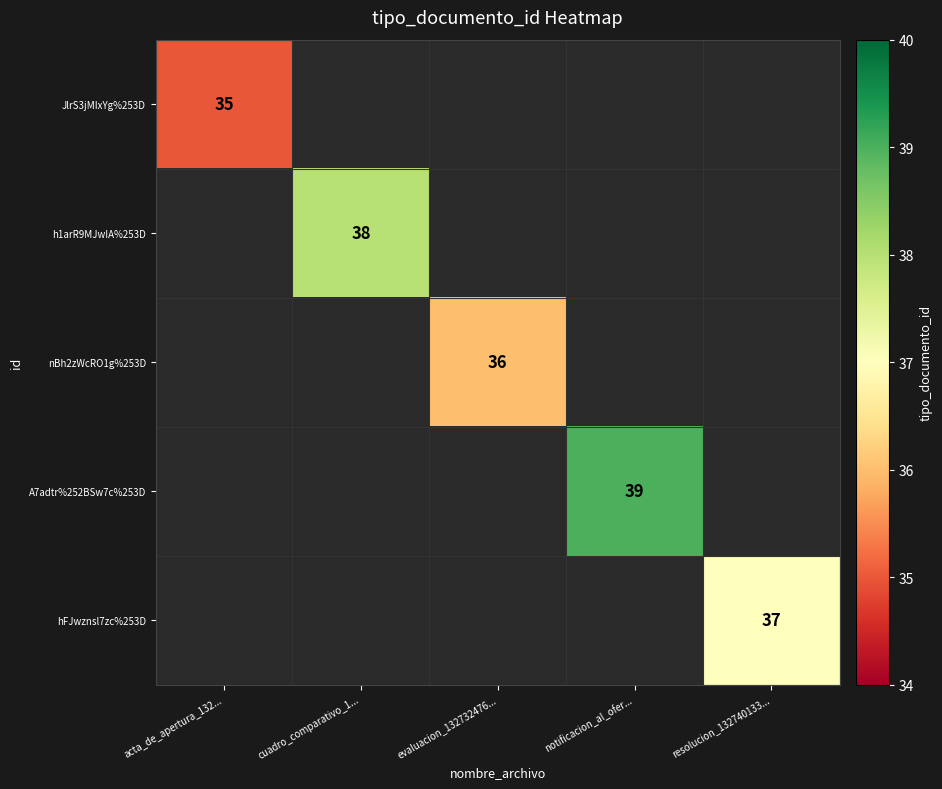

Is it true that nBh2zWcRO1g%253D equals 36 at evaluacion_132732476...?

True